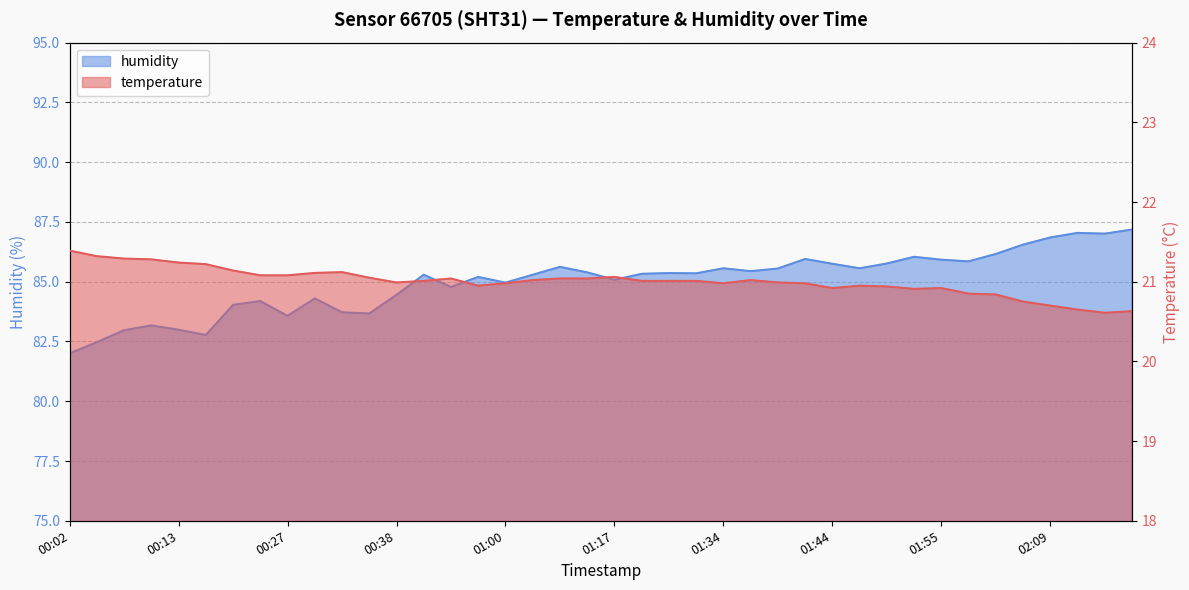

The temperature series shows 21.0 at 00:38. True or false?

True